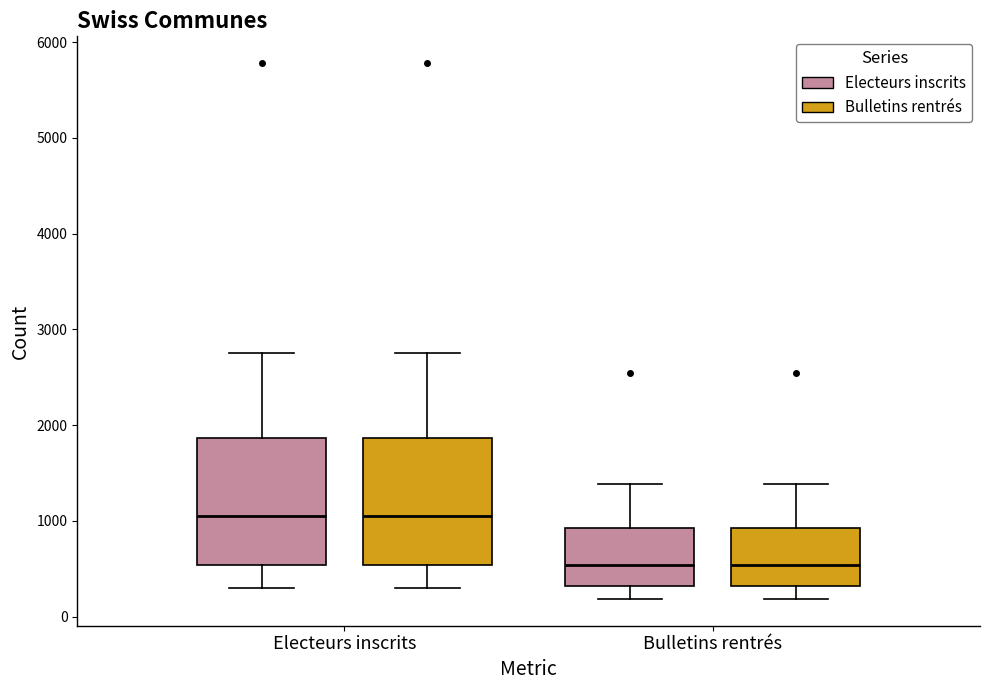

Reading left to right, transcribe this box plot: for each box, give where its median line is, the range the box spans, and where its two whiskers end, as read against the y-axis. The values are not printed on the chart, so give them approximately, as read against the axis.

Electeurs inscrits (Electeurs inscrits): median 1100, box 500 to 1900, whiskers 300 to 2800
Electeurs inscrits (Bulletins rentrés): median 1100, box 500 to 1900, whiskers 300 to 2800
Bulletins rentrés (Electeurs inscrits): median 500, box 300 to 900, whiskers 200 to 1400
Bulletins rentrés (Bulletins rentrés): median 500, box 300 to 900, whiskers 200 to 1400